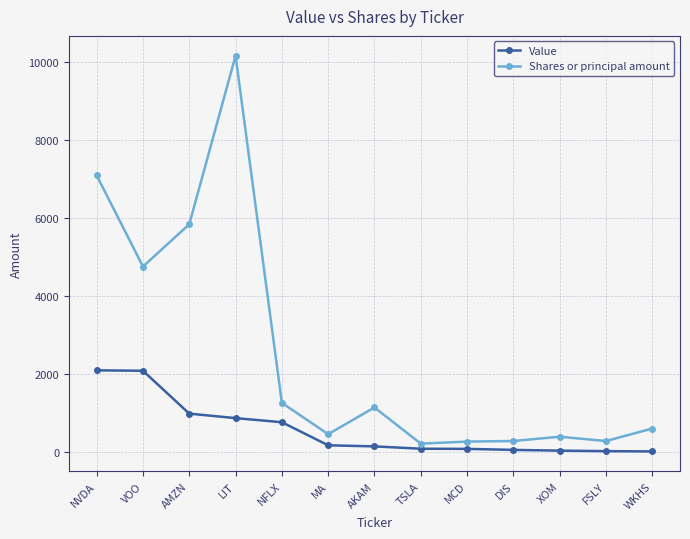

The value of Shares or principal amount at AKAM is 265. True or false?

False